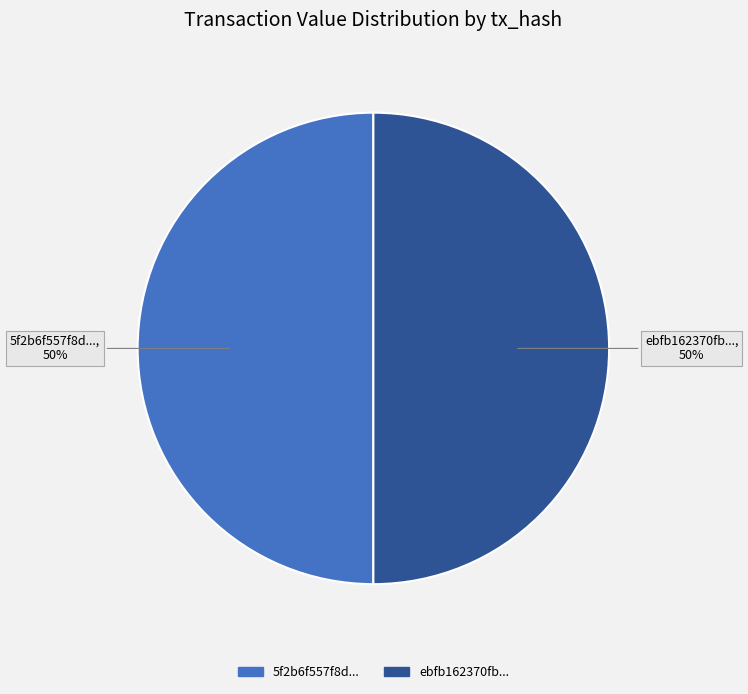

To the nearest percent, what is the average slice percentage?

50%